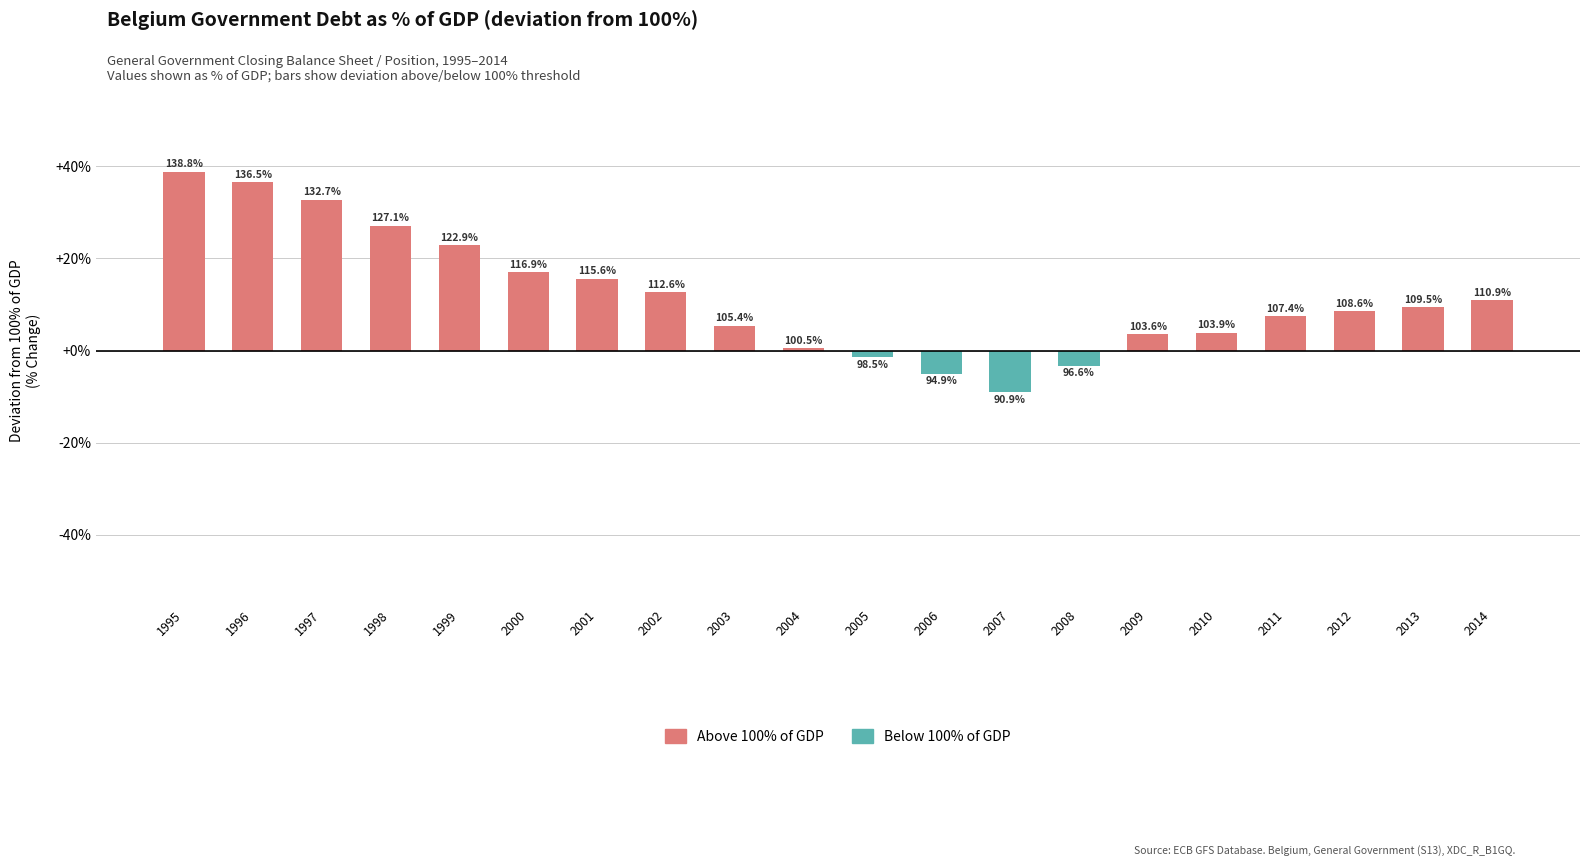

True or false: the data shows -2.4 at 2005.

False